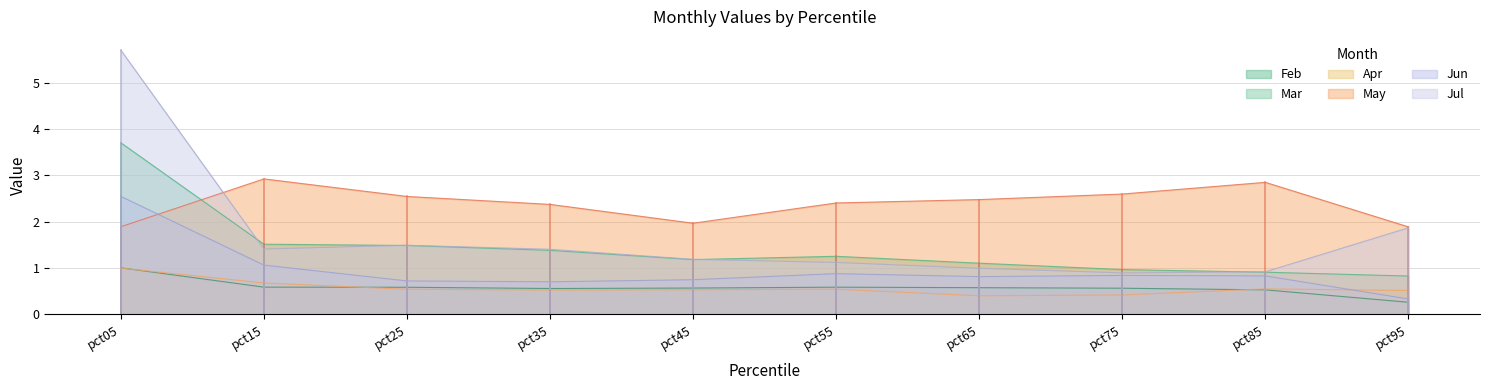

What is the value of the Feb point at the 4th from the left?

0.6